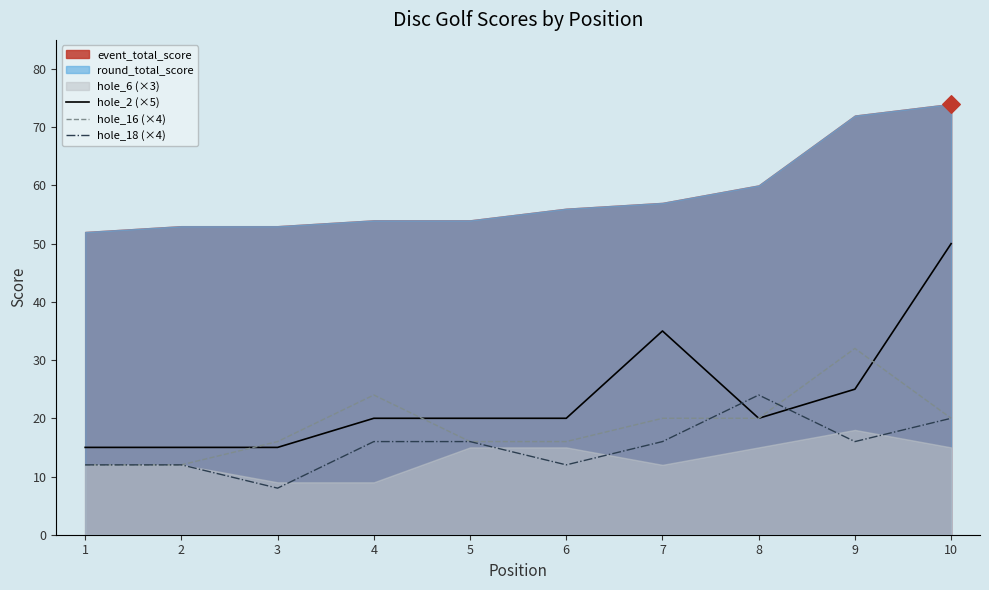

The hole_16 (×4) series shows 46 at 9. True or false?

False